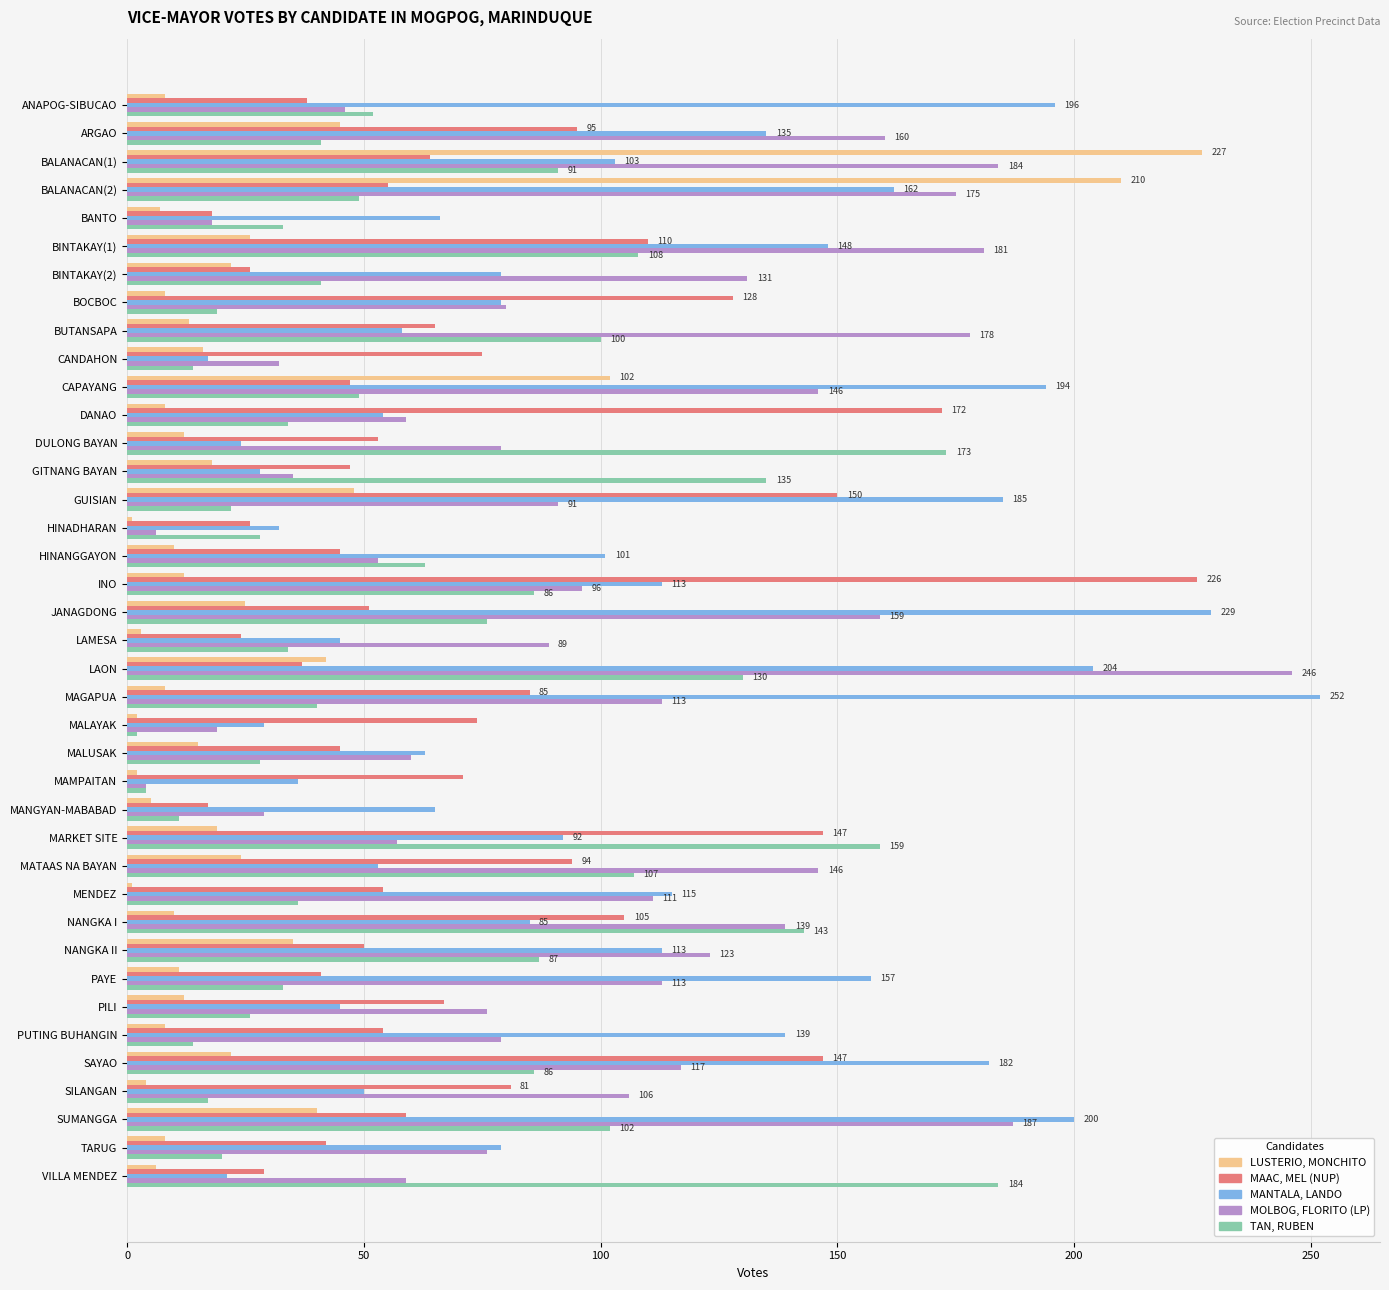

Between DANAO and LAON, which series saw the biggest shift?

MOLBOG, FLORITO (LP)